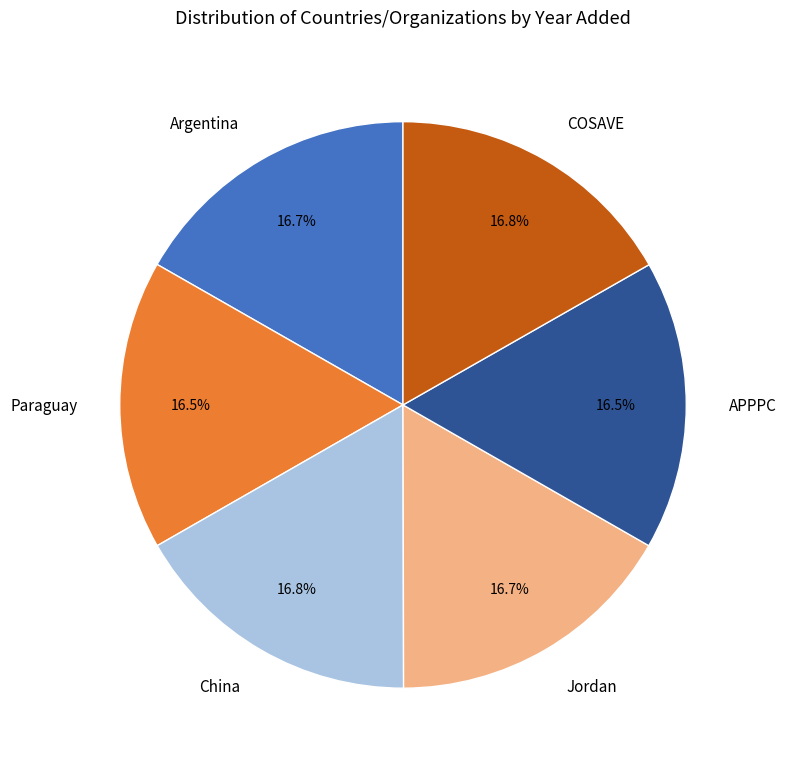

To the nearest percent, what is the average slice percentage?

17%